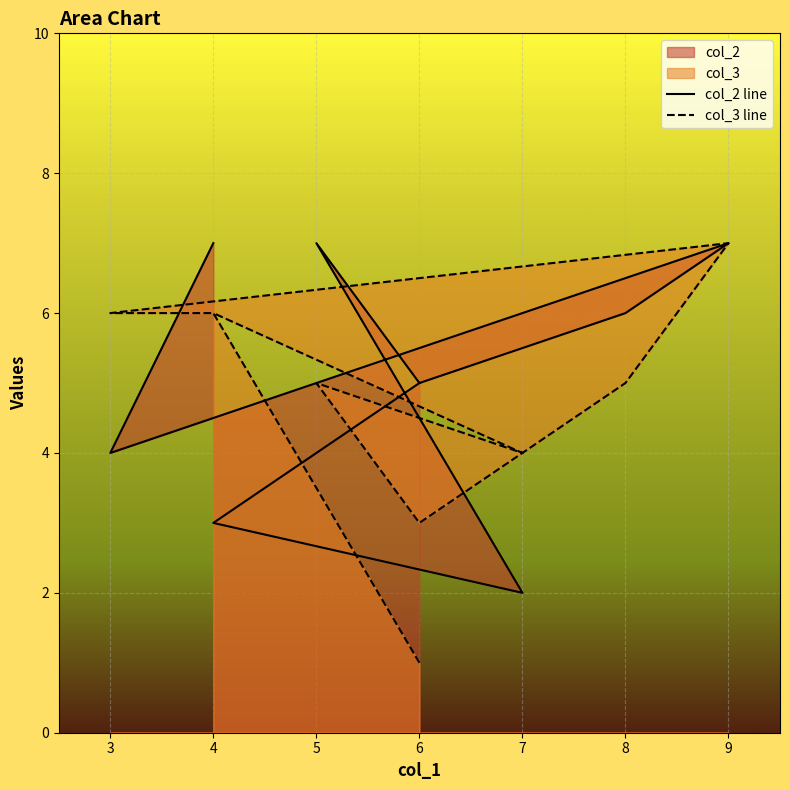

Reading right to left, list all the values displayed in this chart.

col_2 line: 7	4	7	6	5	7	2	3	5
col_3 line: 6	6	7	5	3	5	4	6	1